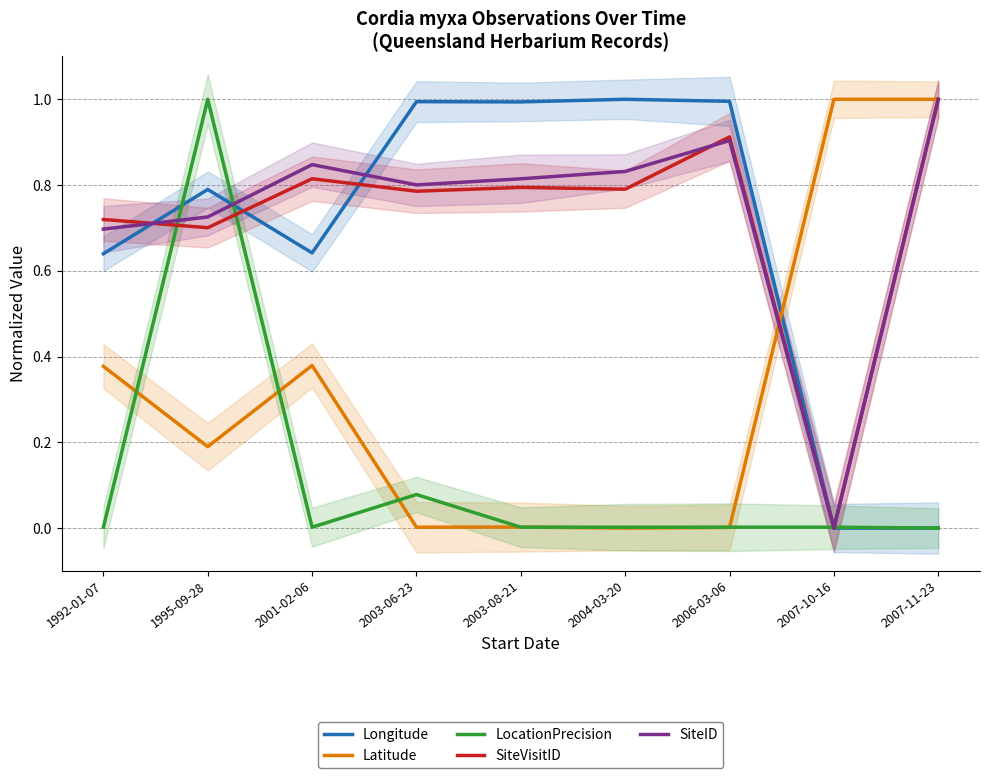

Which series has the largest total across all categories?

SiteID